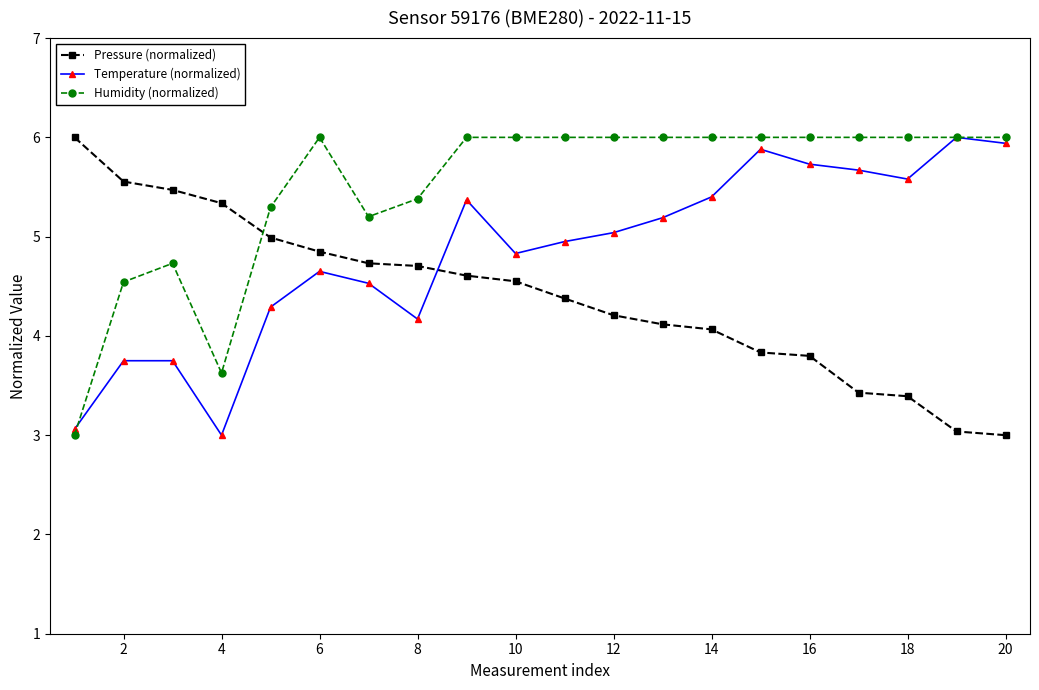

Reading left to right, extract all data points from this chart.

Pressure (normalized): 6.0	5.6	5.5	5.3	5.0	4.8	4.7	4.7	4.6	4.6	4.4	4.2	4.1	4.1	3.8	3.8	3.4	3.4	3.0	3.0
Temperature (normalized): 3.1	3.8	3.8	3.0	4.3	4.7	4.5	4.2	5.4	4.8	5.0	5.0	5.2	5.4	5.9	5.7	5.7	5.6	6.0	5.9
Humidity (normalized): 3.0	4.5	4.7	3.6	5.3	6.0	5.2	5.4	6.0	6.0	6.0	6.0	6.0	6.0	6.0	6.0	6.0	6.0	6.0	6.0